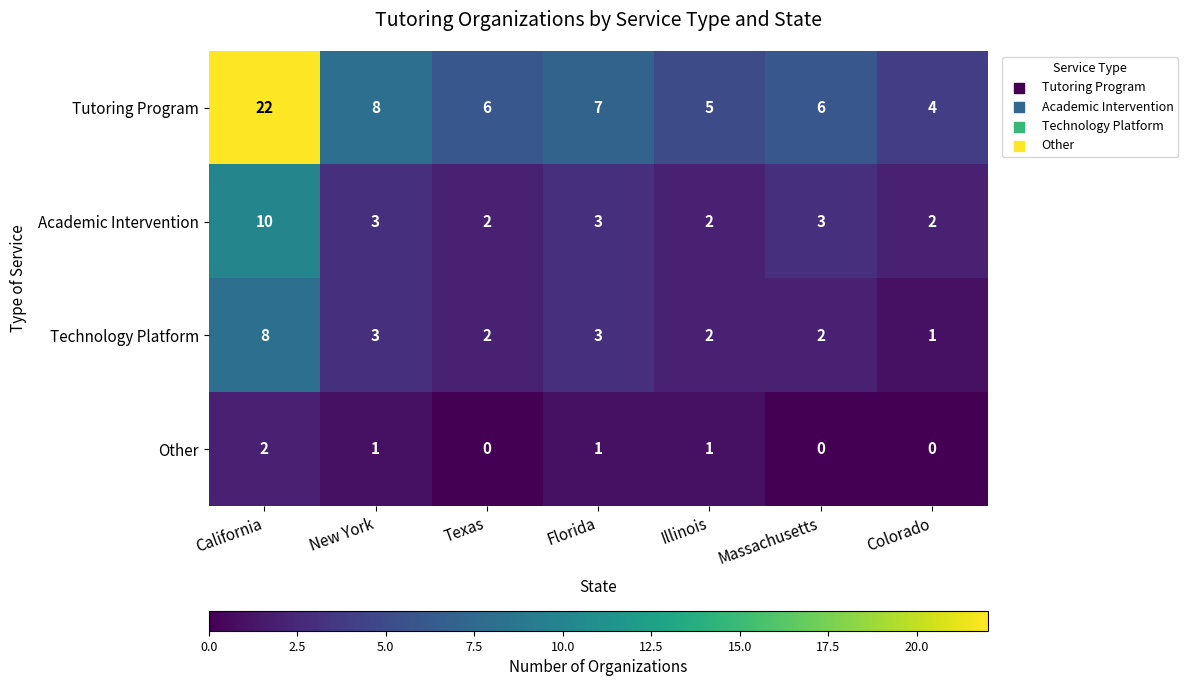

True or false: Technology Platform has a value of 1 at Illinois.

False